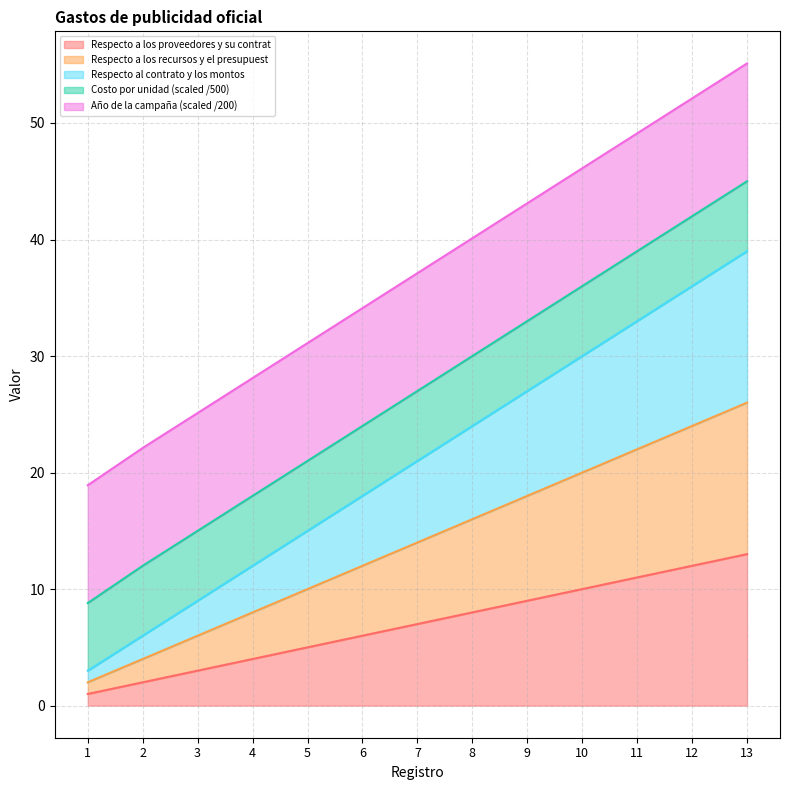

Which category has the lowest value in the Respecto a los recursos y el presupuest series?

1